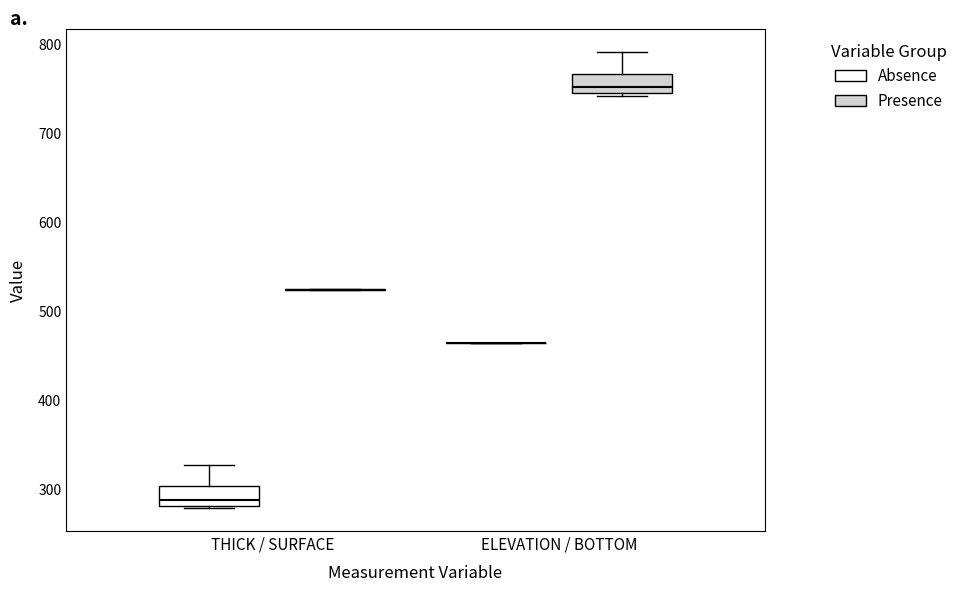

Reading left to right, read every box against the y-axis: the position of its median line, the range the box covers, and the ends of its whiskers. The values are not printed on the chart, so give them approximately, as read against the axis.

THICK / SURFACE (Absence): median 290, box 280 to 300, whiskers 280 (just below the box's lower edge) to 330
THICK / SURFACE (Presence): box collapsed to a line at 520, whiskers 520 to 520
ELEVATION / BOTTOM (Absence): box collapsed to a line at 460, whiskers 460 to 460
ELEVATION / BOTTOM (Presence): median 750, box 740 to 770, whiskers 740 (just below the box's lower edge) to 790